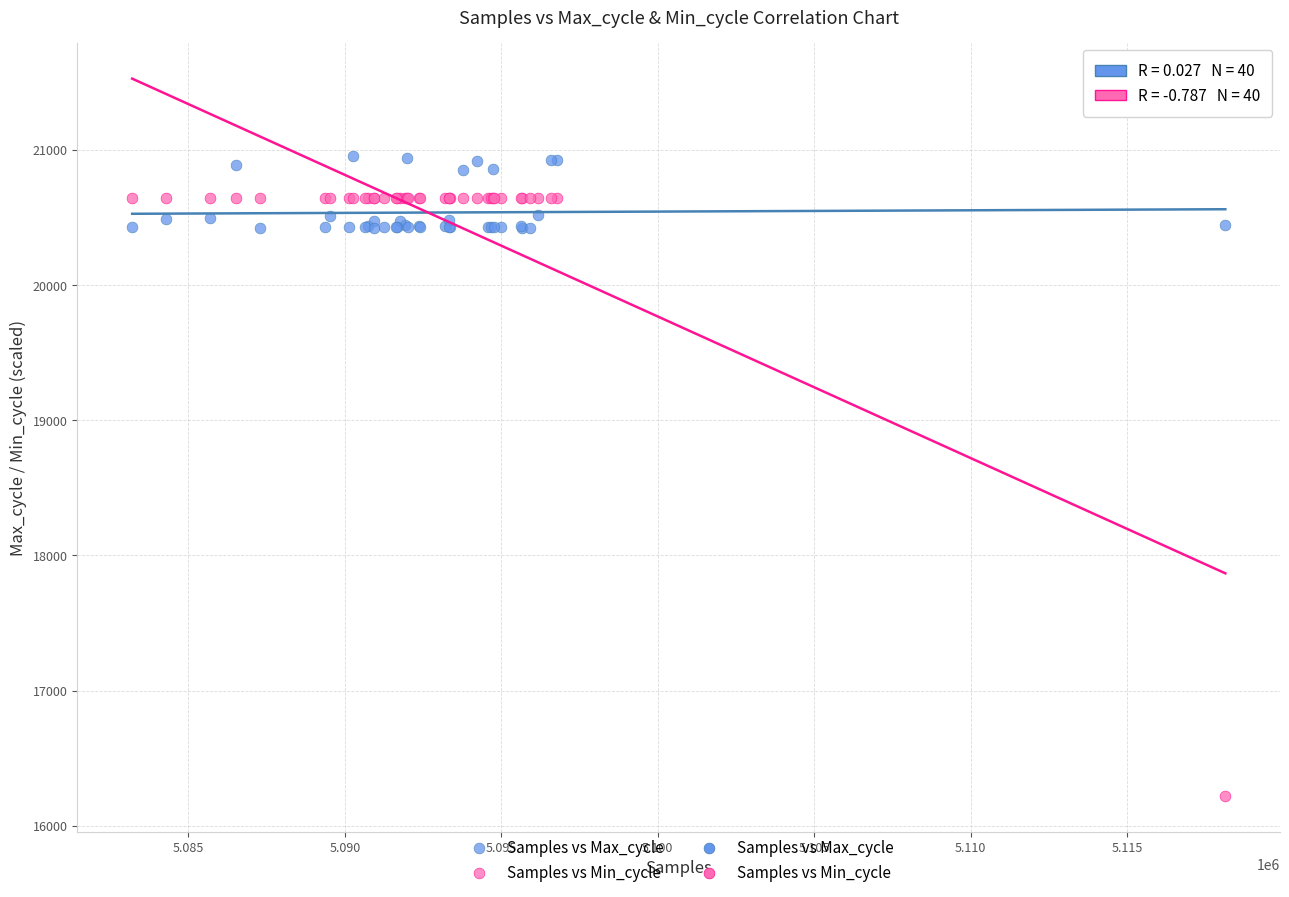

Which series contains the highest Y value?

Samples vs Max_cycle